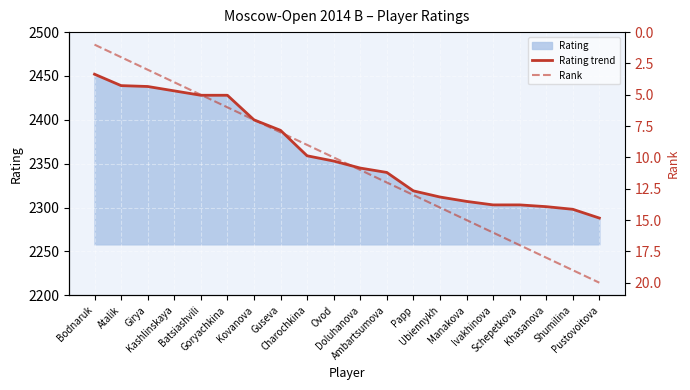

Reading left to right, extract all data points from this chart.

Rating trend: Bodnaruk=2452	Atalik=2439	Girya=2438	Kashlinskaya=2433	Batsiashvili=2428	Goryachkina=2428	Kovanova=2400	Guseva=2388	Charochkina=2359	Ovod=2353	Doluhanova=2345	Ambartsumova=2340	Papp=2319	Ubiennykh=2312	Manakova=2307	Ivakhinova=2303	Schepetkova=2303	Khasanova=2301	Shumilina=2298	Pustovoitova=2288
Rank: Bodnaruk=1	Atalik=2	Girya=3	Kashlinskaya=4	Batsiashvili=5	Goryachkina=6	Kovanova=7	Guseva=8	Charochkina=9	Ovod=10	Doluhanova=11	Ambartsumova=12	Papp=13	Ubiennykh=14	Manakova=15	Ivakhinova=16	Schepetkova=17	Khasanova=18	Shumilina=19	Pustovoitova=20